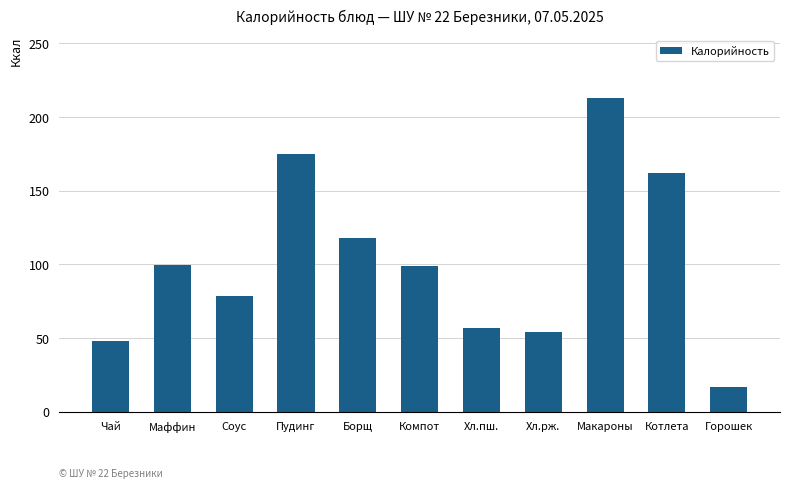

What is the label of the 11th bar from the left?

Горошек